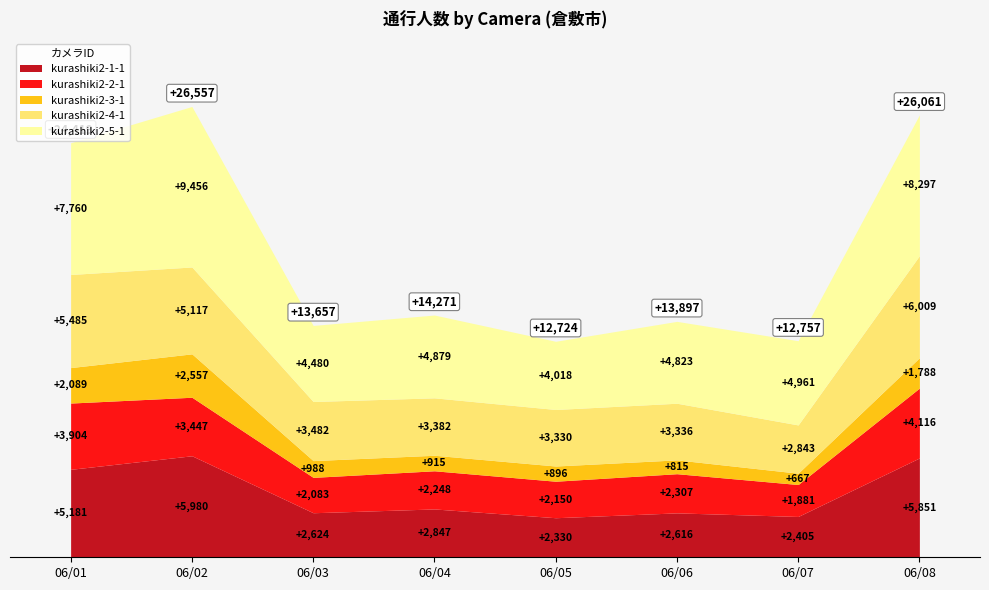

What is the difference between the kurashiki2-5-1 values at 20190607 and 20190608?

3336